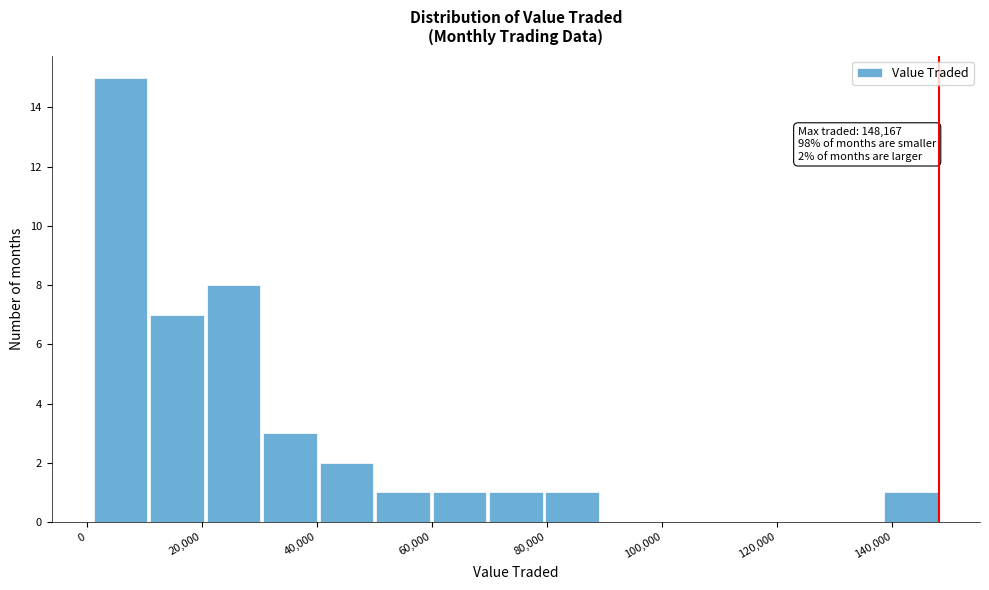

Over which range of the x-axis is the bar tallest?

0 to 10000